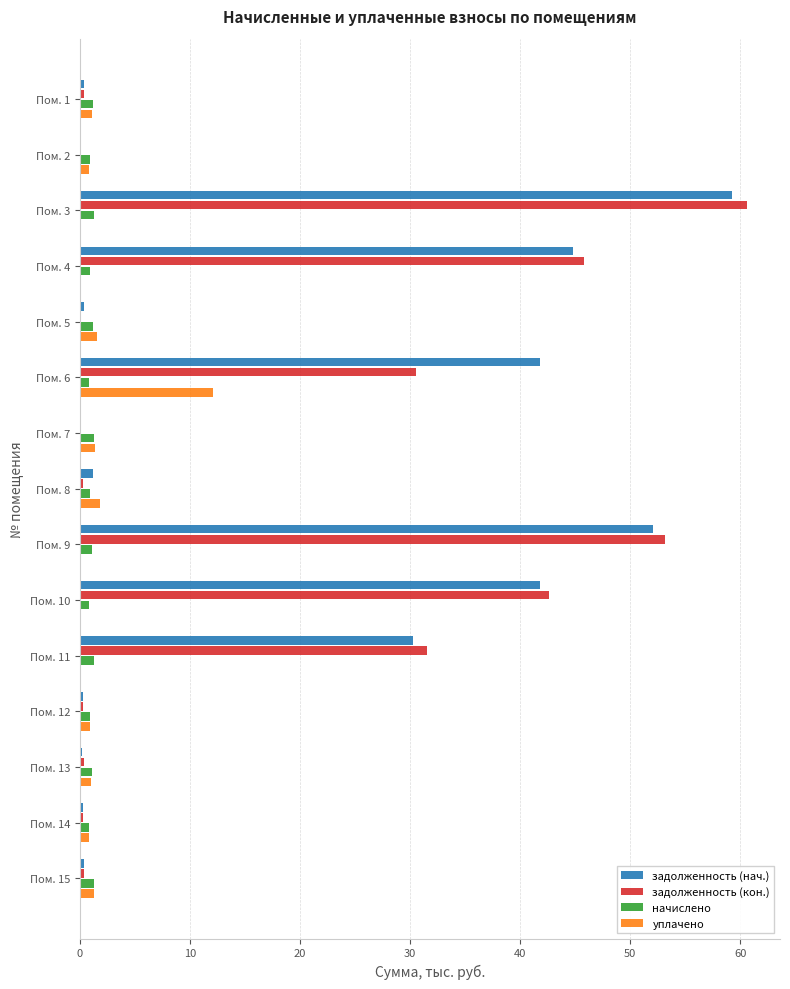

Count the number of data series in this chart.

4